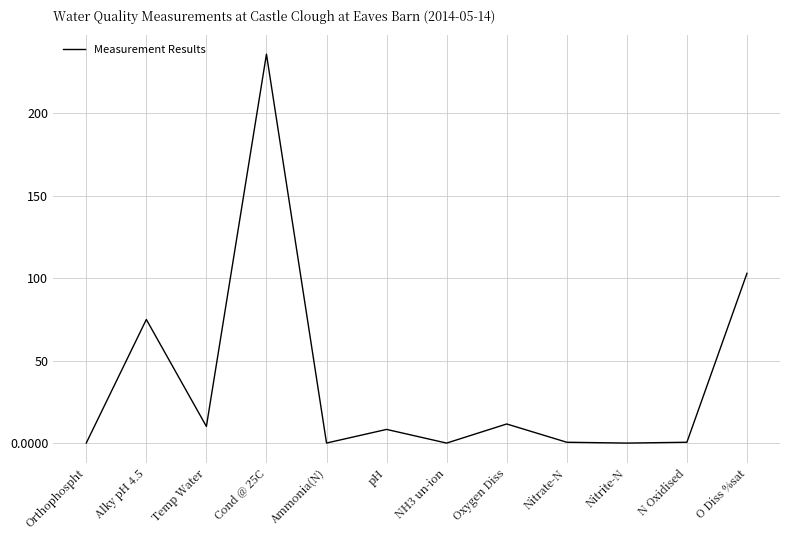

The value at O Diss %sat is 103.0. True or false?

True